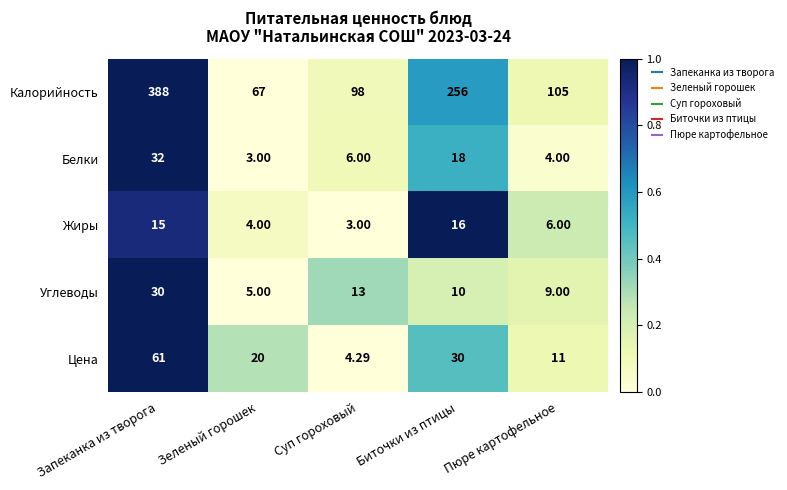

Which series changed the most between Суп гороховый and Биточки из птицы?

Калорийность